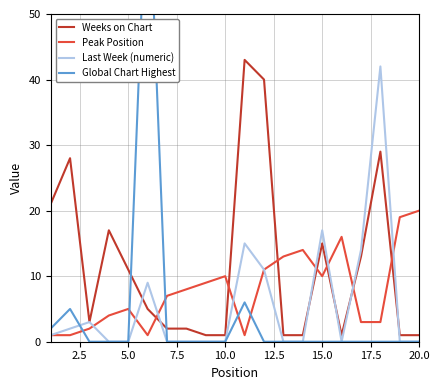

How many categories are shown in the chart?

20